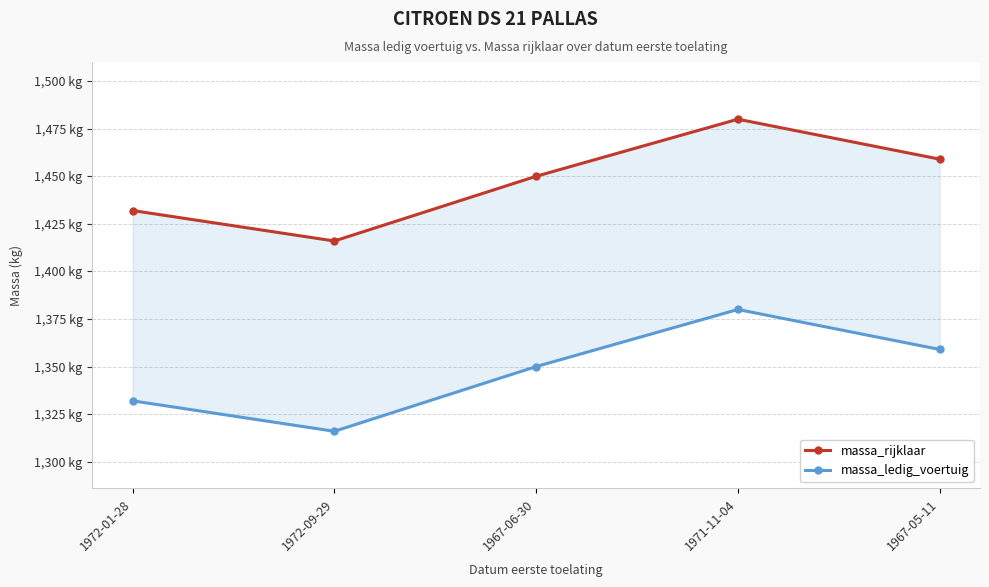

List the series in order of their overall mean, lowest first.

massa_ledig_voertuig, massa_rijklaar